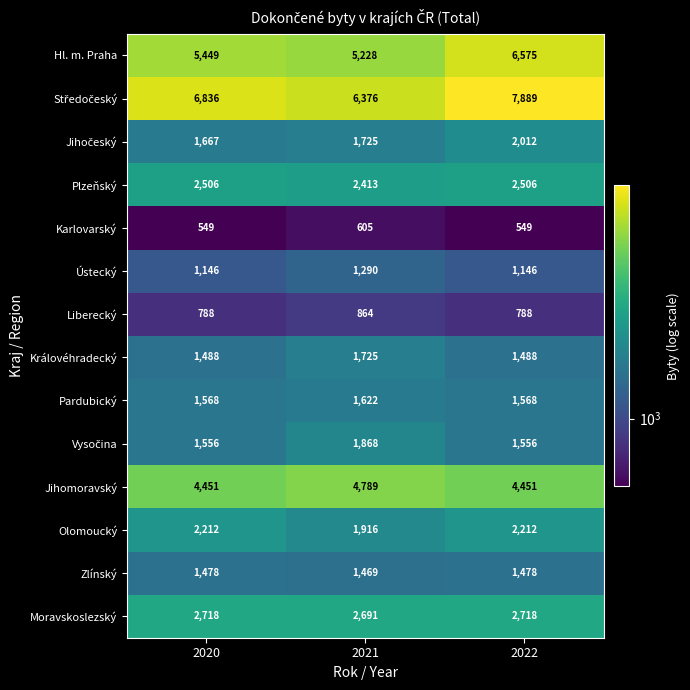

What is the total value across all series at 2021?

34581